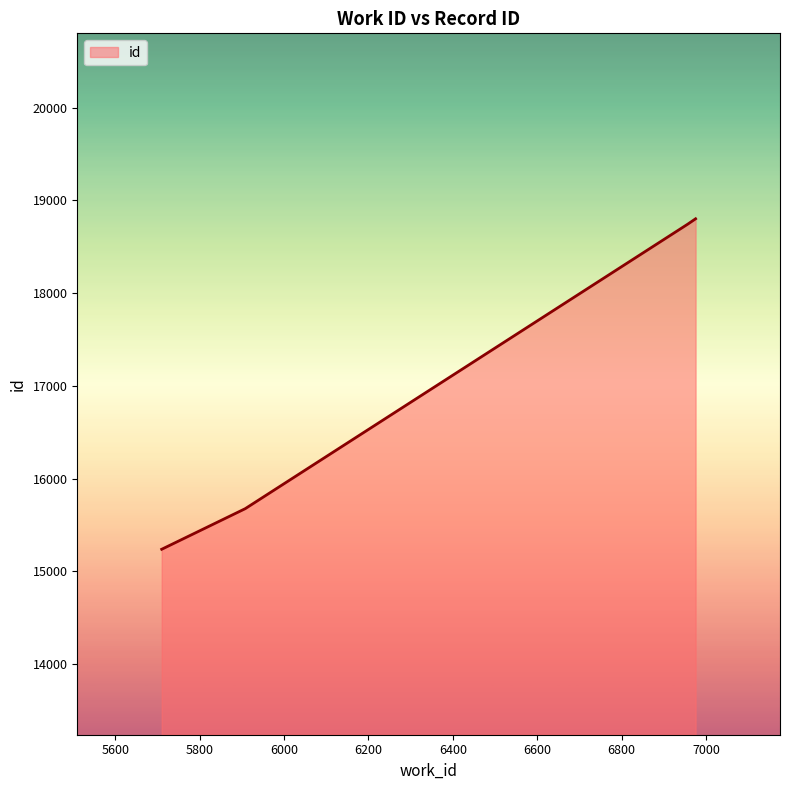

True or false: the data has more than 2 interior local peaks.

False